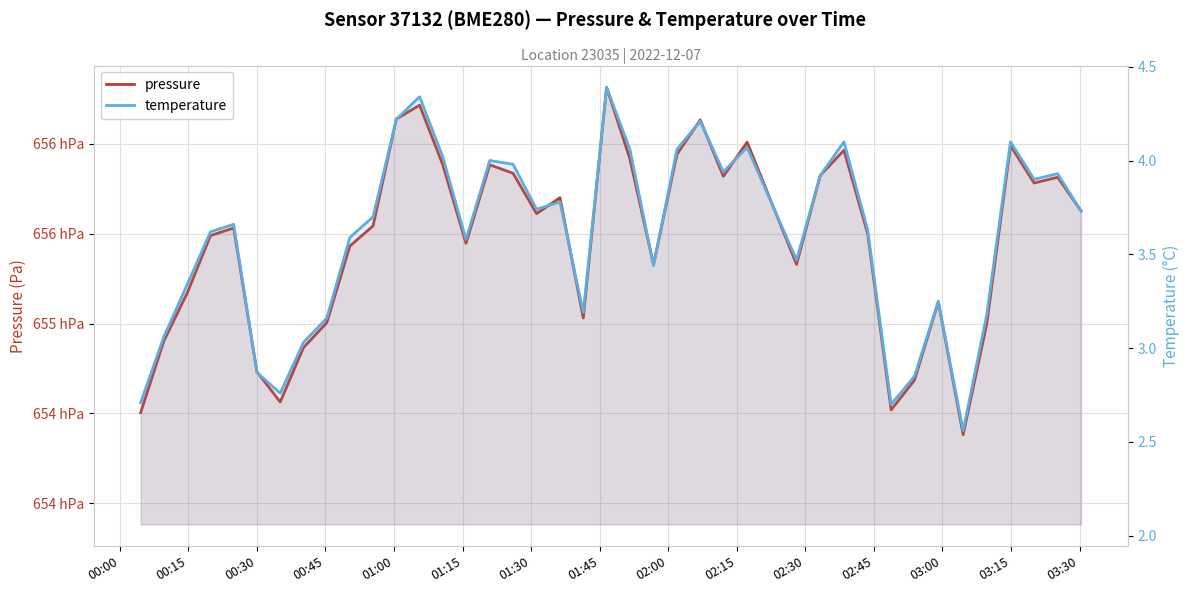

What is the difference between the maximum and minimum values in the temperature series?

1.8